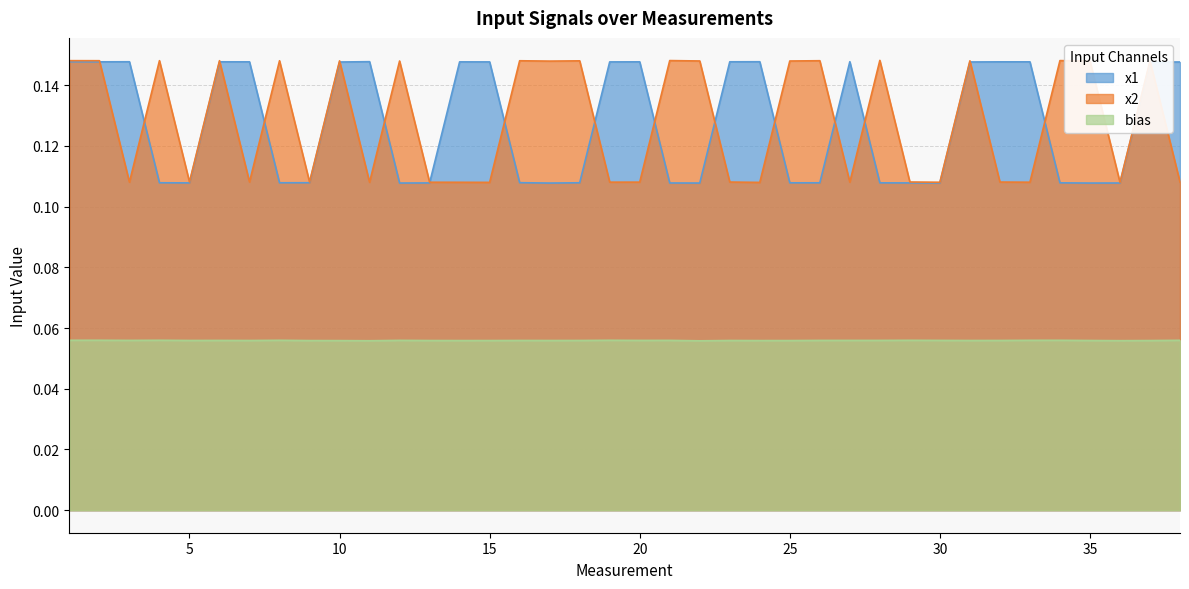

Reading left to right, extract all data points from this chart.

x1: 1=0.1	2=0.1	3=0.1	4=0.1	5=0.1	6=0.1	7=0.1	8=0.1	9=0.1	10=0.1	11=0.1	12=0.1	13=0.1	14=0.1	15=0.1	16=0.1	17=0.1	18=0.1	19=0.1	20=0.1	21=0.1	22=0.1	23=0.1	24=0.1	25=0.1	26=0.1	27=0.1	28=0.1	29=0.1	30=0.1	31=0.1	32=0.1	33=0.1	34=0.1	35=0.1	36=0.1	37=0.1	38=0.1
x2: 1=0.1	2=0.1	3=0.1	4=0.1	5=0.1	6=0.1	7=0.1	8=0.1	9=0.1	10=0.1	11=0.1	12=0.1	13=0.1	14=0.1	15=0.1	16=0.1	17=0.1	18=0.1	19=0.1	20=0.1	21=0.1	22=0.1	23=0.1	24=0.1	25=0.1	26=0.1	27=0.1	28=0.1	29=0.1	30=0.1	31=0.1	32=0.1	33=0.1	34=0.1	35=0.1	36=0.1	37=0.1	38=0.1
bias: 1=0.1	2=0.1	3=0.1	4=0.1	5=0.1	6=0.1	7=0.1	8=0.1	9=0.1	10=0.1	11=0.1	12=0.1	13=0.1	14=0.1	15=0.1	16=0.1	17=0.1	18=0.1	19=0.1	20=0.1	21=0.1	22=0.1	23=0.1	24=0.1	25=0.1	26=0.1	27=0.1	28=0.1	29=0.1	30=0.1	31=0.1	32=0.1	33=0.1	34=0.1	35=0.1	36=0.1	37=0.1	38=0.1